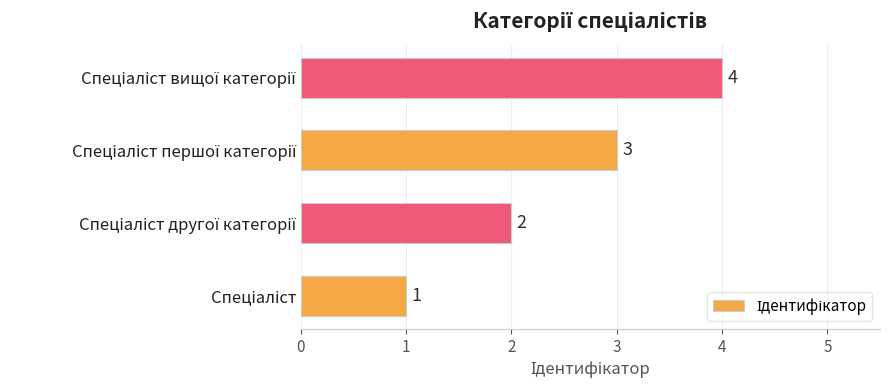

Does the chart contain any negative values?

No